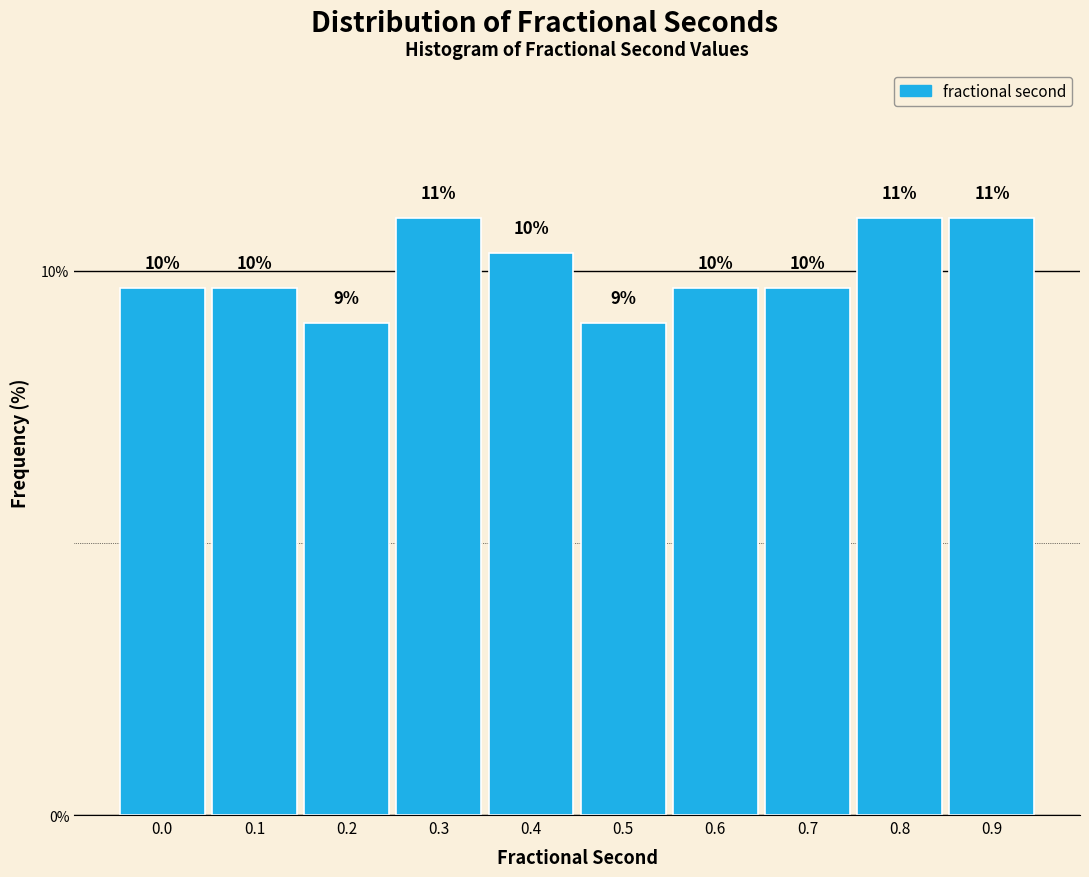

What is the greatest value displayed?

11.0